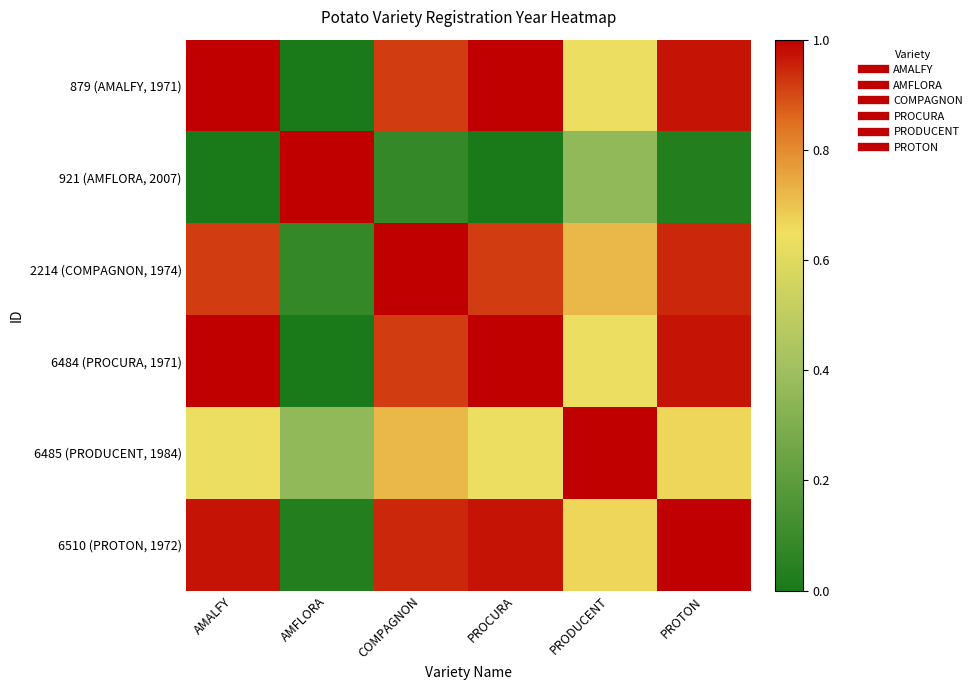

Reading left to right, list all the values displayed in this chart.

879 (AMALFY, 1971): AMALFY=1.0	AMFLORA=0.0	COMPAGNON=0.9	PROCURA=1.0	PRODUCENT=0.6	PROTON=1.0
921 (AMFLORA, 2007): AMALFY=0.0	AMFLORA=1.0	COMPAGNON=0.1	PROCURA=0.0	PRODUCENT=0.4	PROTON=0.0
2214 (COMPAGNON, 1974): AMALFY=0.9	AMFLORA=0.1	COMPAGNON=1.0	PROCURA=0.9	PRODUCENT=0.7	PROTON=0.9
6484 (PROCURA, 1971): AMALFY=1.0	AMFLORA=0.0	COMPAGNON=0.9	PROCURA=1.0	PRODUCENT=0.6	PROTON=1.0
6485 (PRODUCENT, 1984): AMALFY=0.6	AMFLORA=0.4	COMPAGNON=0.7	PROCURA=0.6	PRODUCENT=1.0	PROTON=0.7
6510 (PROTON, 1972): AMALFY=1.0	AMFLORA=0.0	COMPAGNON=0.9	PROCURA=1.0	PRODUCENT=0.7	PROTON=1.0